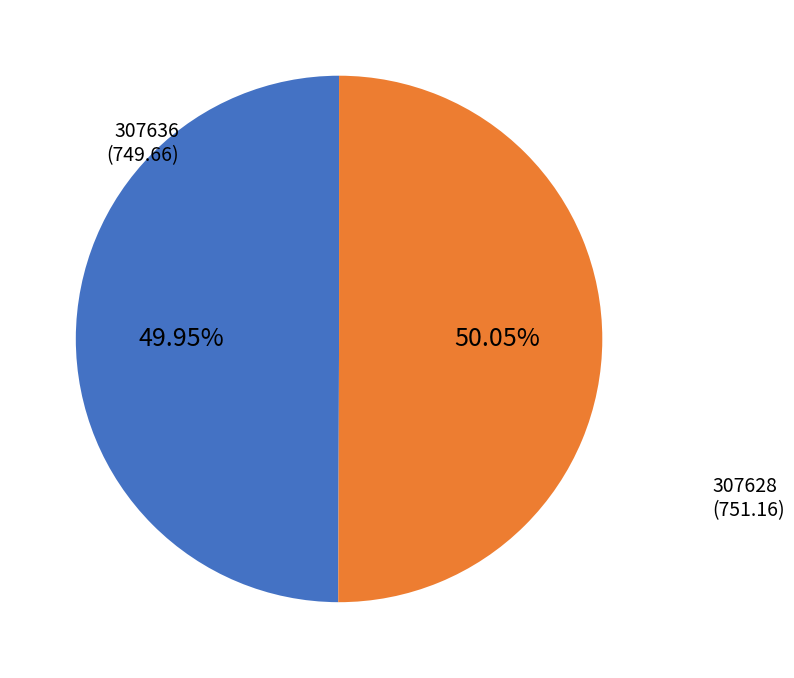

Is it true that 307636 is 1% of the pie?

False